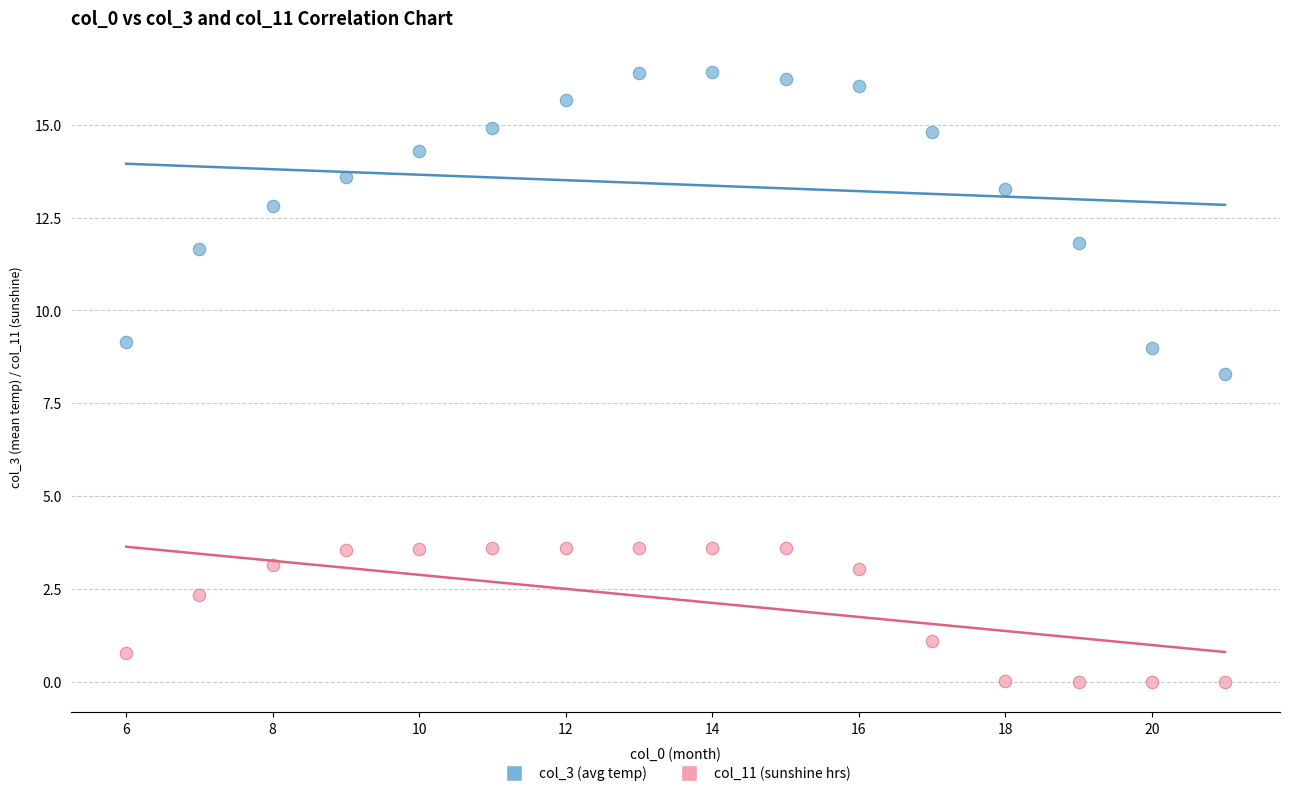

Across all data points, what is the range of Y values (max minus min)?

16.4